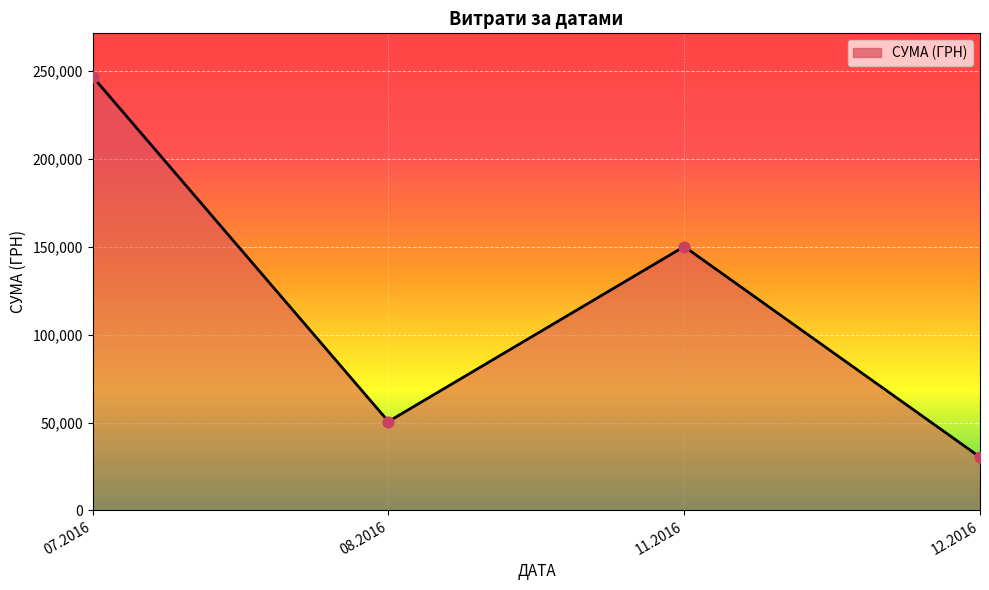

What is the ratio of the value at 11.2016 to the value at 07.2016?

0.6